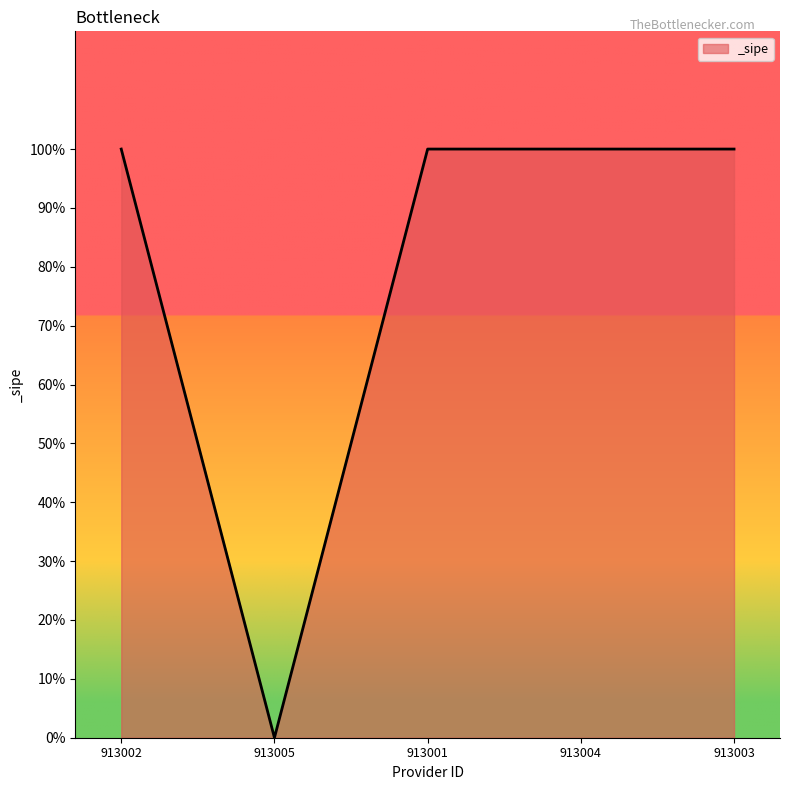

List the labels in order of value, largest first.

913002, 913001, 913004, 913003, 913005